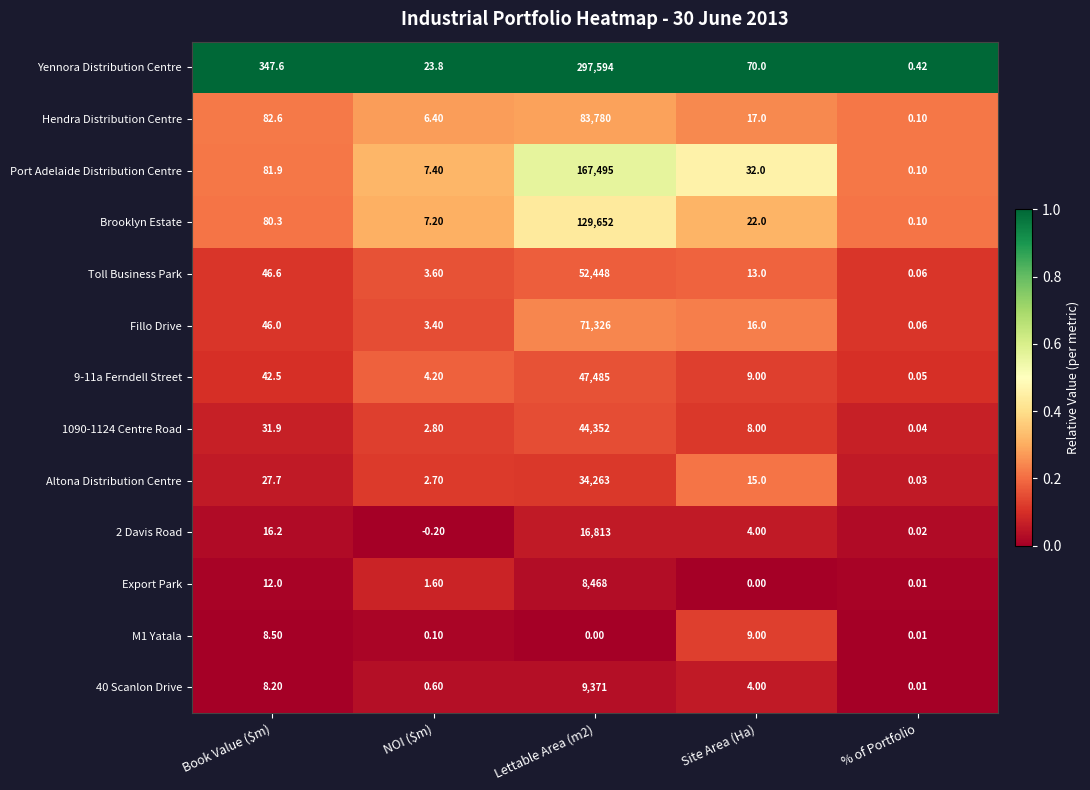

Which series has the largest total across all categories?

Yennora Distribution Centre